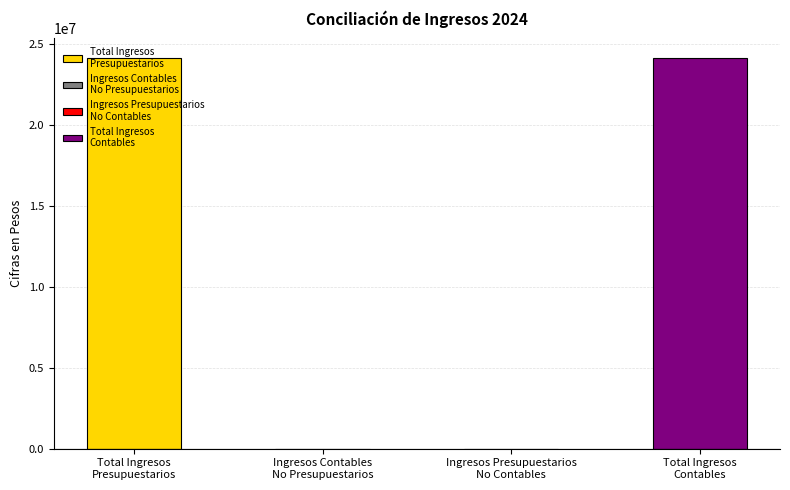

List the labels in order of value, smallest first.

Ingresos Contables
No Presupuestarios, Ingresos Presupuestarios
No Contables, Total Ingresos
Presupuestarios, Total Ingresos
Contables